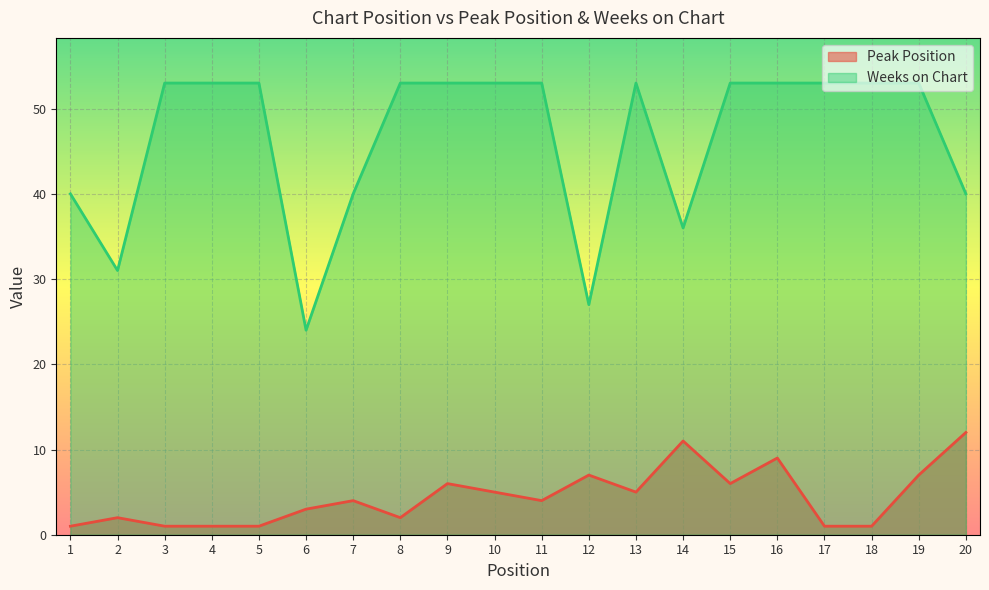

Is the value of Weeks on Chart at 14 greater than the value of Peak Position at 7?

Yes